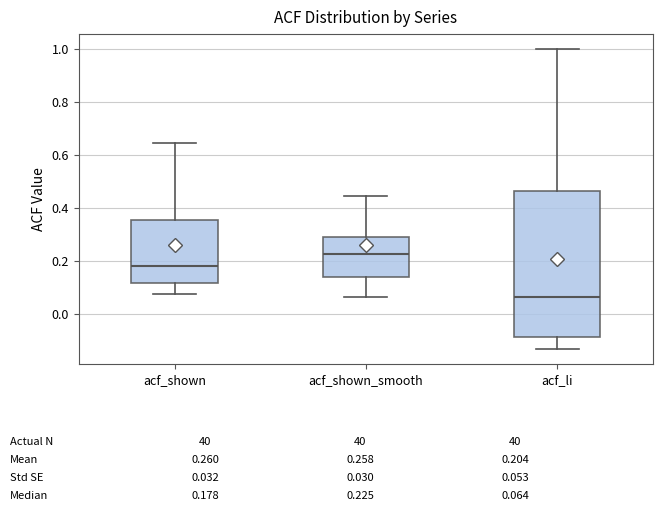

Which box has the lowest median line?

acf_li